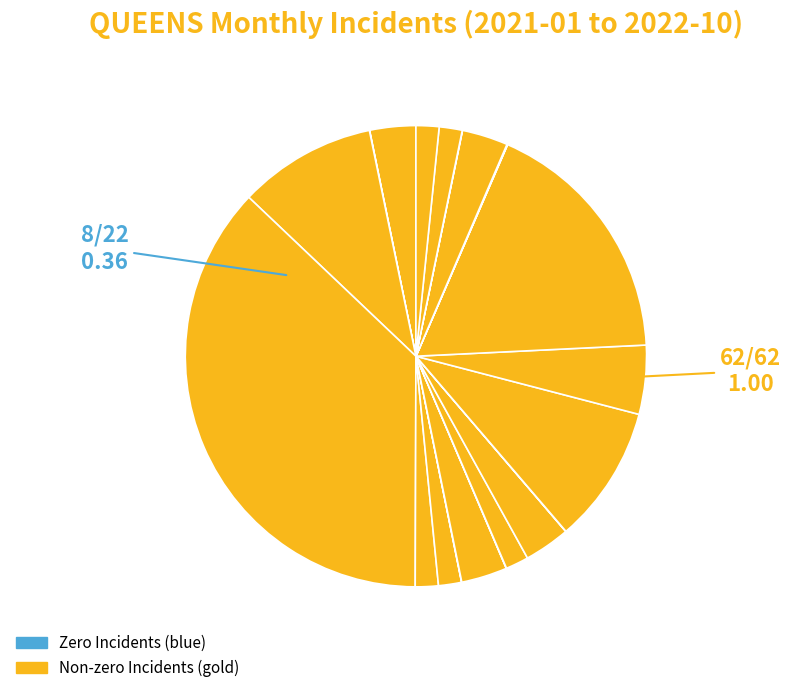

How many segments does this pie chart have?

22